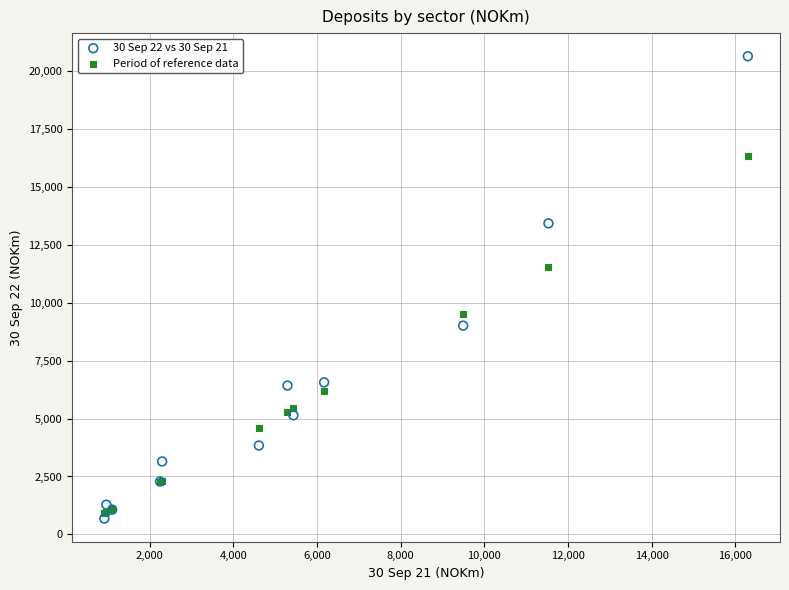

Which series has the largest Y range (max minus min)?

30 Sep 22 vs 30 Sep 21